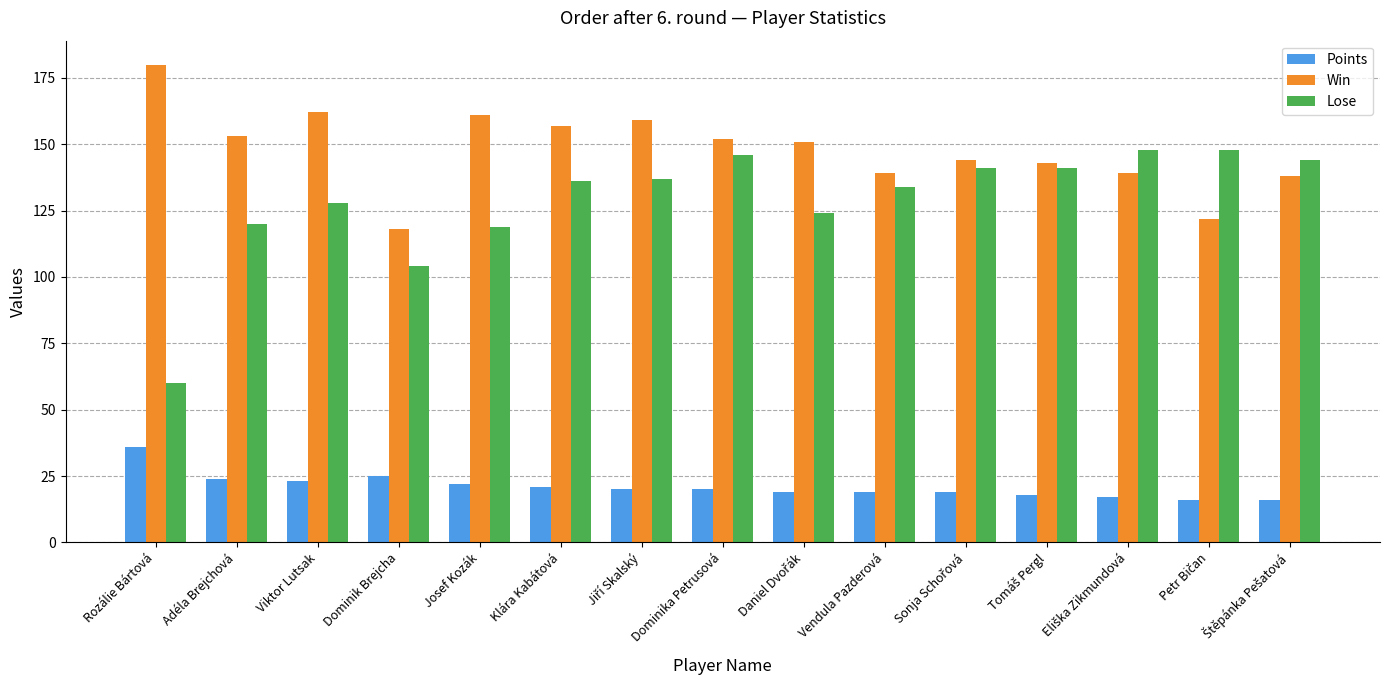

What is the minimum value shown in the chart?

16